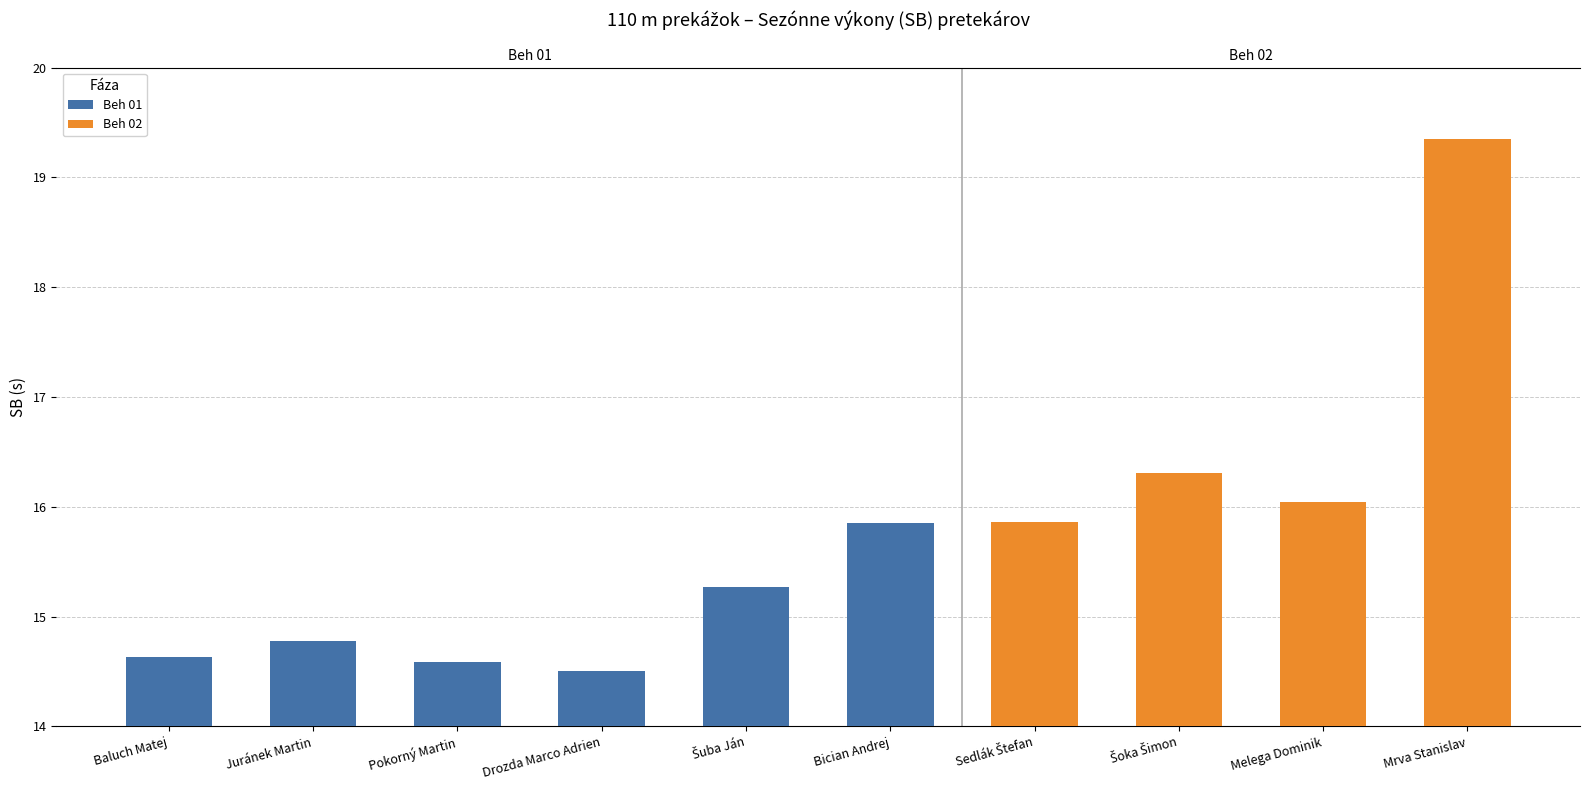

Reading left to right, extract all data points from this chart.

Beh 01: 14.6	14.8	14.6	14.5	15.3	15.8	0.0	0.0	0.0	0.0
Beh 02: 0.0	0.0	0.0	0.0	0.0	0.0	15.9	16.3	16.0	19.4